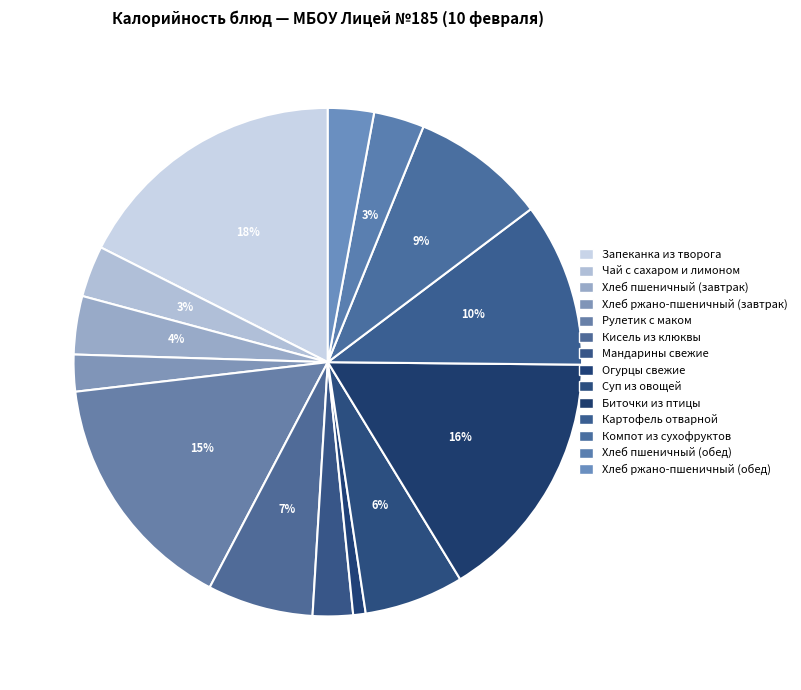

True or false: Хлеб ржано-пшеничный (завтрак) accounts for 11% of the total.

False